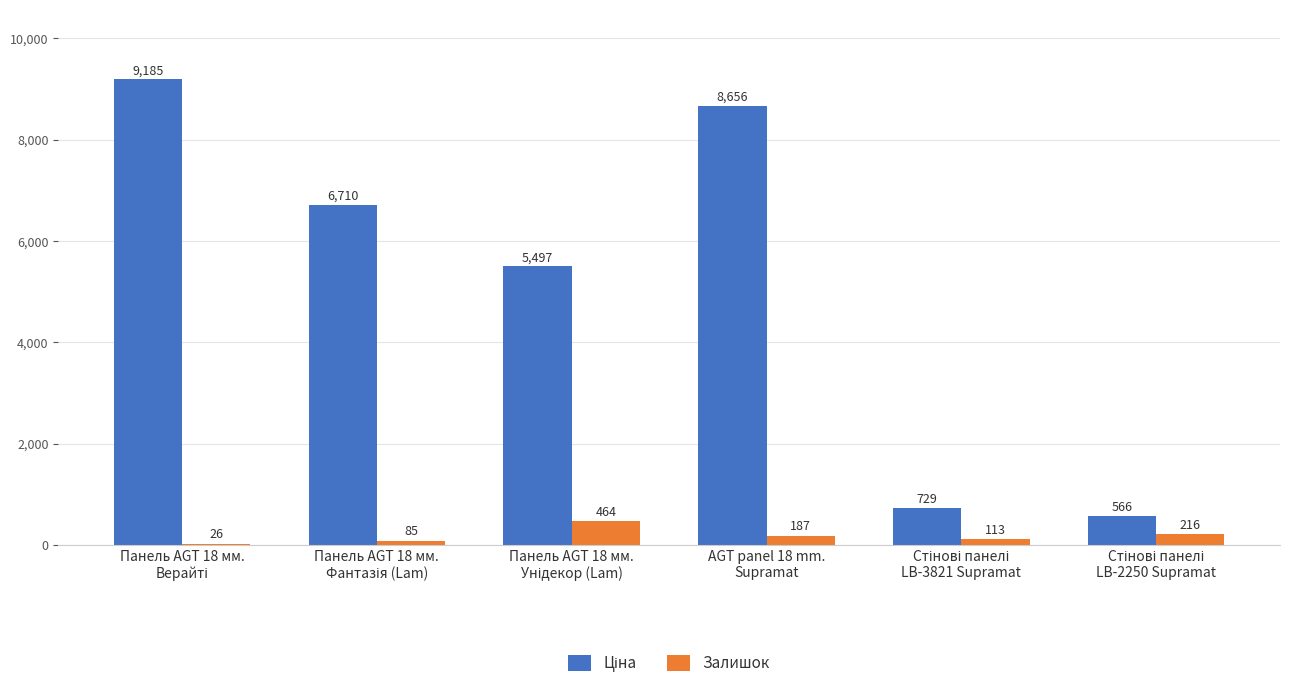

What is the maximum value shown in the chart?

9185.1